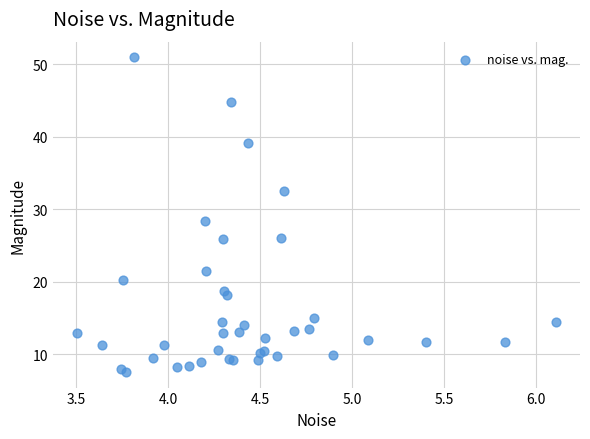

What Y value in the scatter plot is closest to 29?

28.4